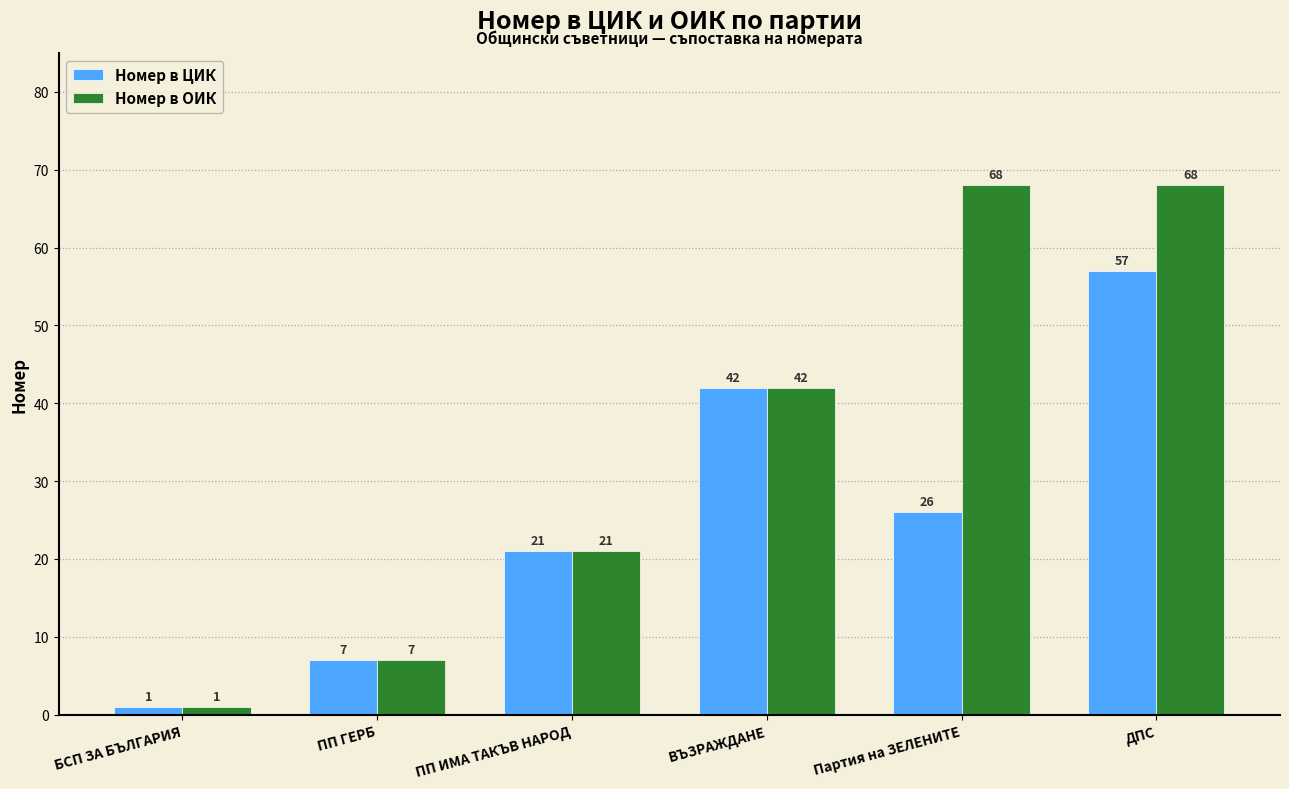

At which label does Номер в ЦИК first exceed 26?

ВЪЗРАЖДАНЕ